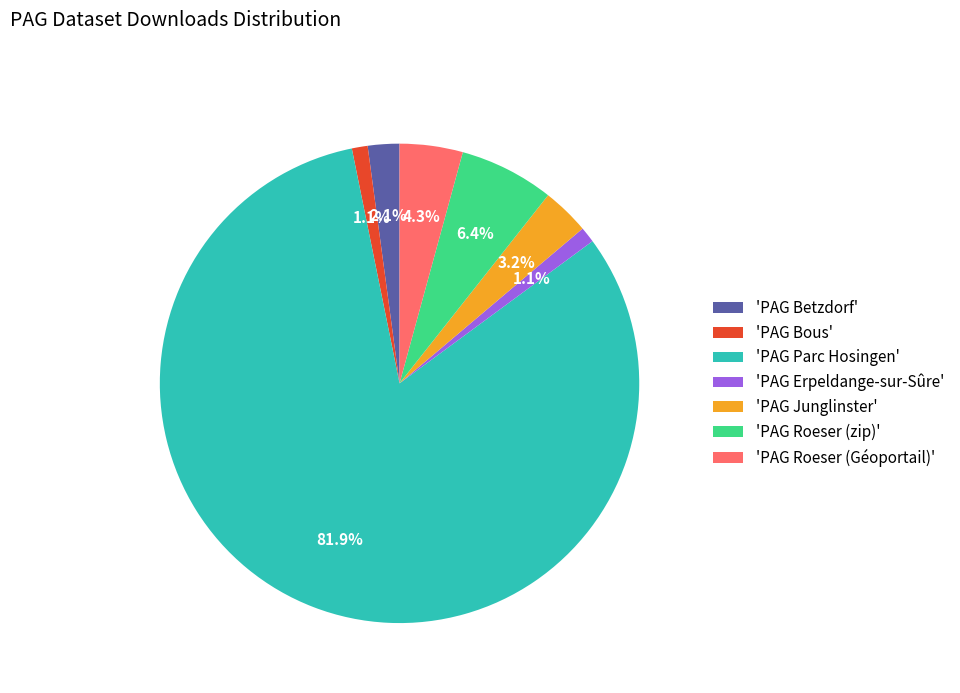

Which has a higher value, 'PAG Roeser (Géoportail)' or 'PAG Parc Hosingen'?

'PAG Parc Hosingen'